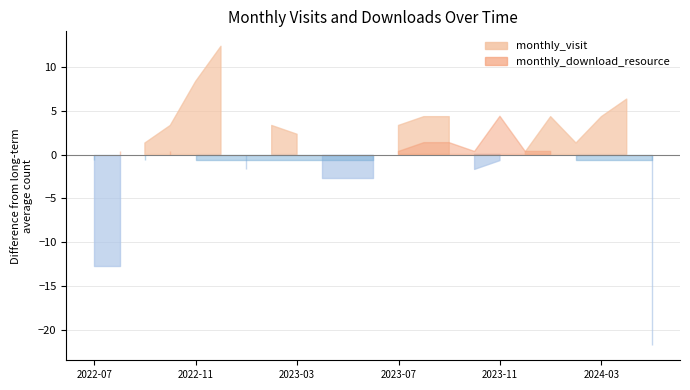

What is the label of the 5th point from the right?

2024-01